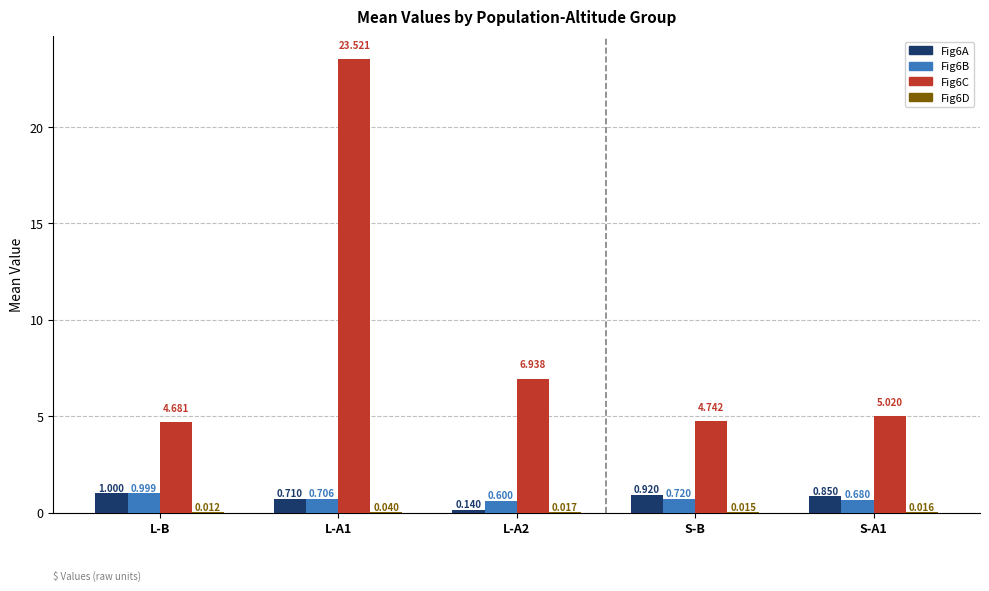

Is the value of Fig6B at S-A1 greater than the value of Fig6A at S-B?

No